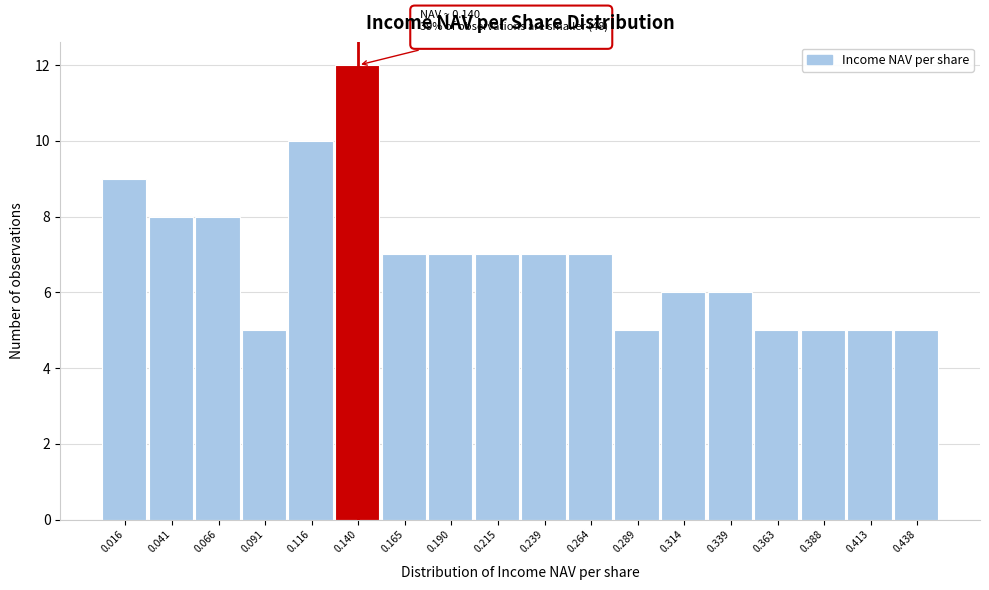

Which range on the x-axis has the tallest bar?

0.130 to 0.155